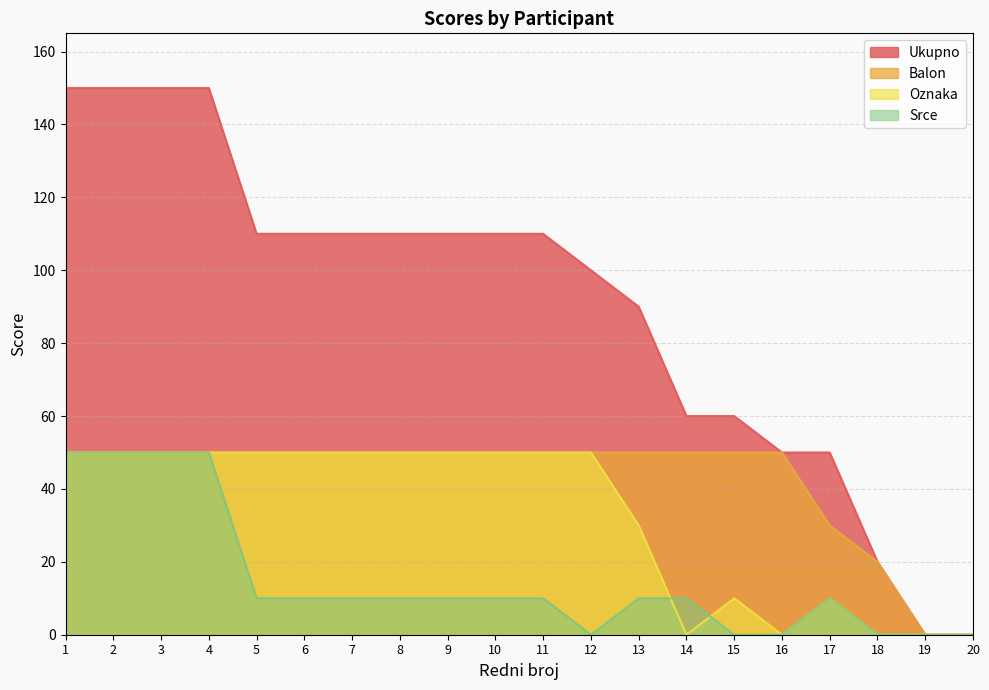

True or false: Ukupno has a value of 150 at 1.

True